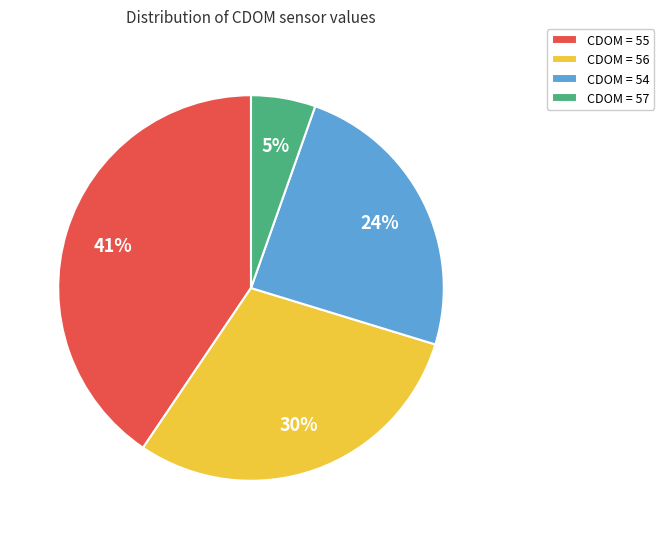

Do CDOM = 56 and CDOM = 57 together represent more than half of the pie?

No